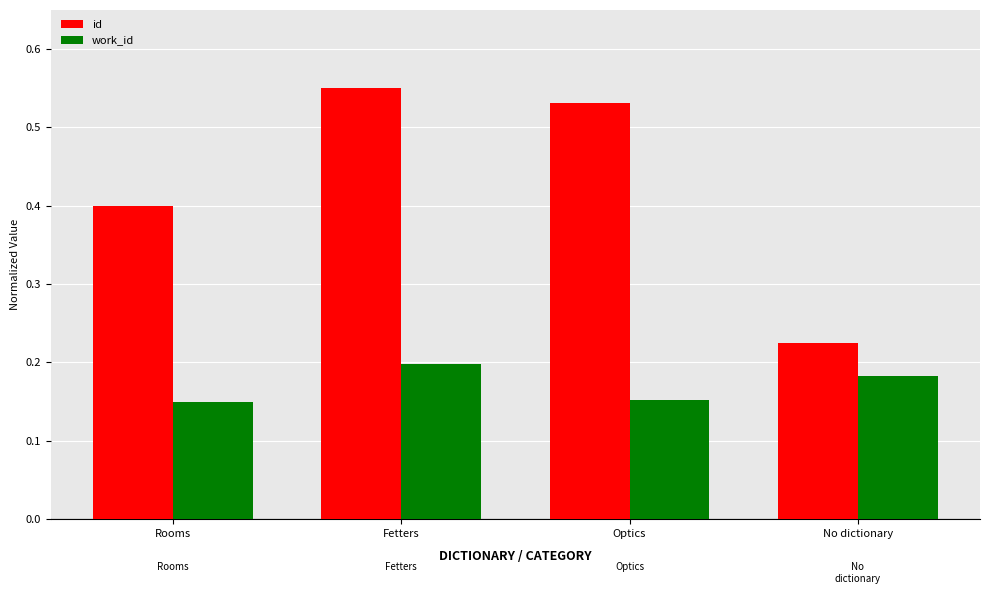

Between Optics and No dictionary, which series saw the biggest shift?

id